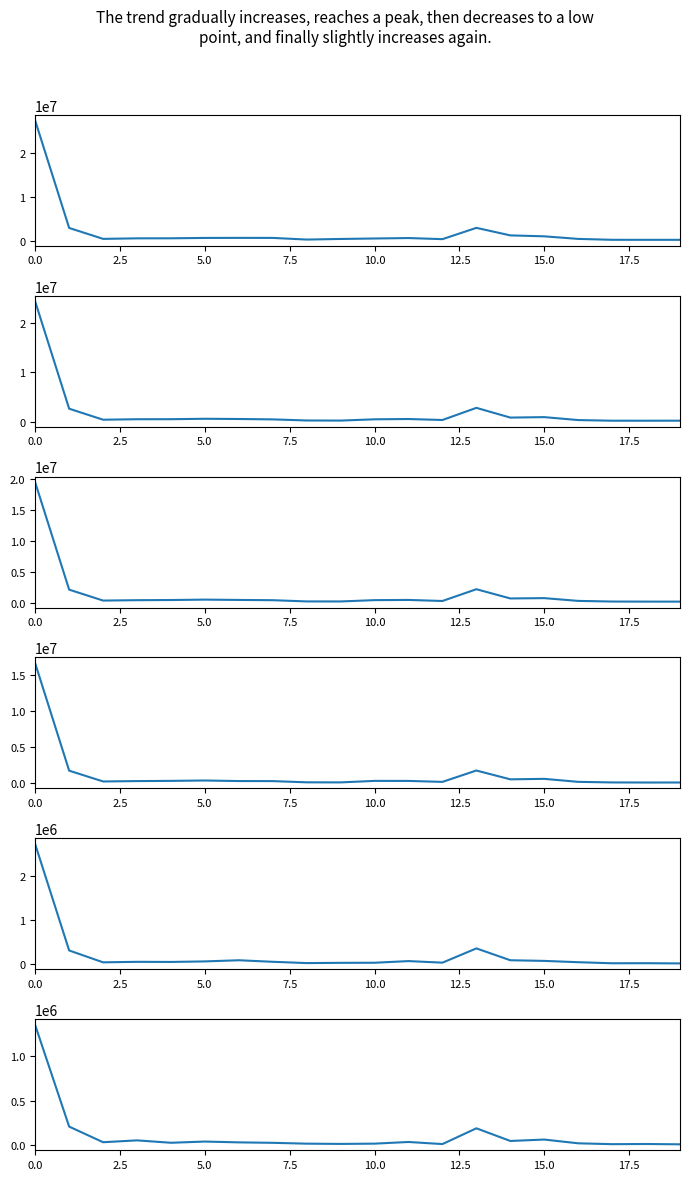

What value does the 学校教育費総額 series have at 10.0, to the nearest 100?

551900